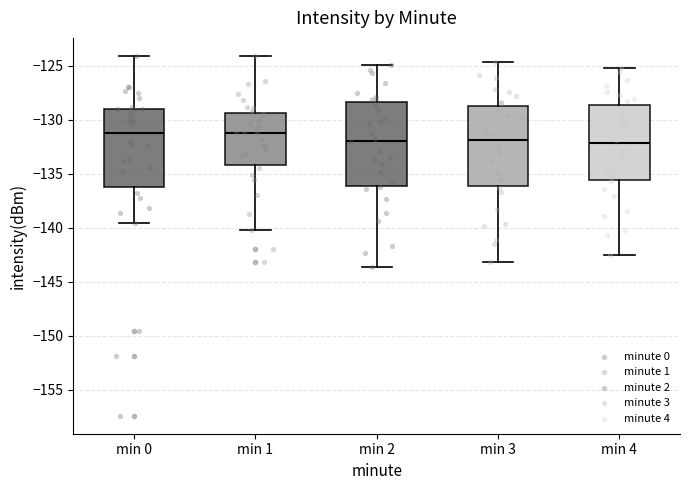

Reading left to right, transcribe this box plot: for each box, give where its median line is, the range the box spans, and where its two whiskers end, as read against the y-axis. The values are not printed on the chart, so give them approximately, as read against the axis.

min 0: median -131.0, box -136.0 to -129.0, whiskers -139.5 to -124.0
min 1: median -131.0, box -134.0 to -129.5, whiskers -140.0 to -124.0
min 2: median -132.0, box -136.0 to -128.5, whiskers -143.5 to -125.0
min 3: median -132.0, box -136.0 to -128.5, whiskers -143.0 to -124.5
min 4: median -132.0, box -135.5 to -128.5, whiskers -142.5 to -125.0